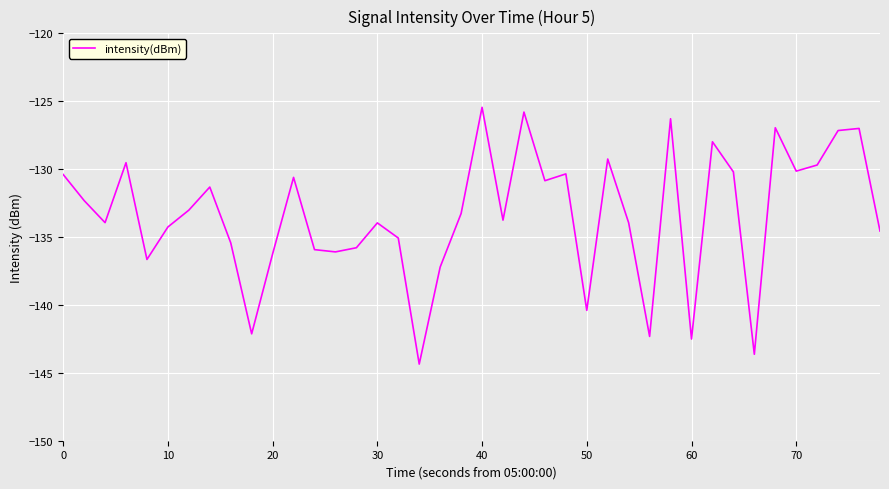

What is the smallest value displayed?

-144.4